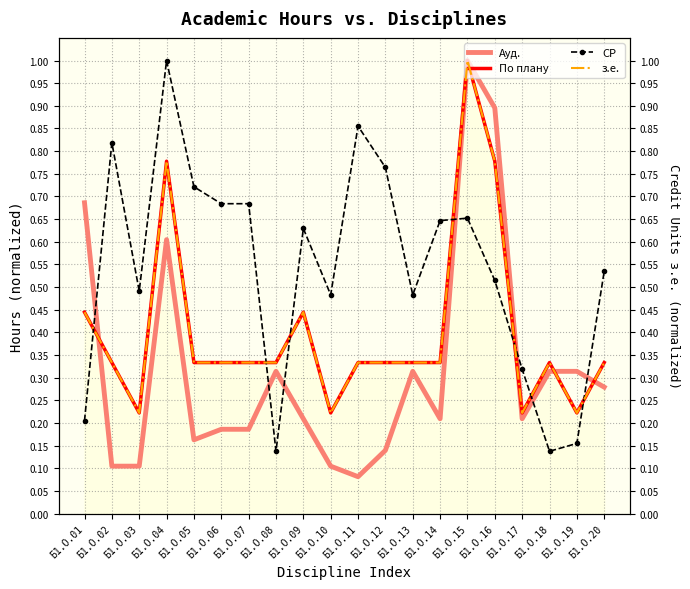

At which category is the sum across all series the highest?

Б1.О.15